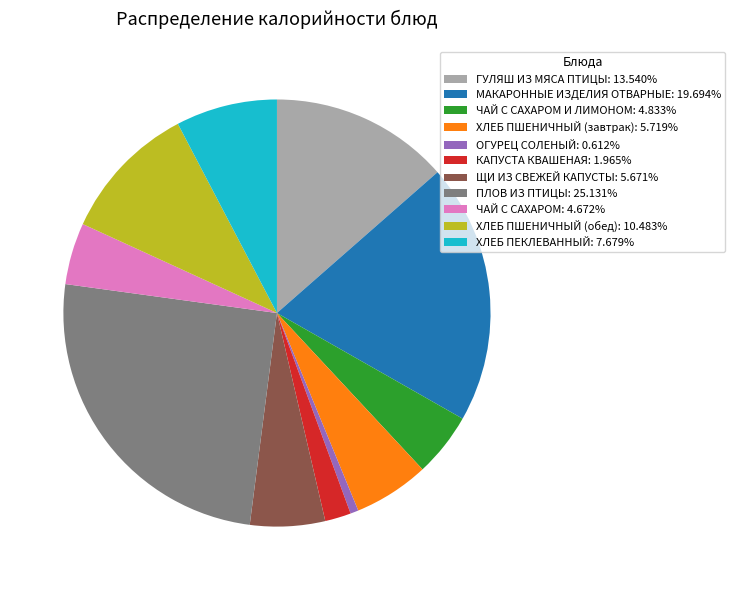

What is the ratio of the value at МАКАРОННЫЕ ИЗДЕЛИЯ ОТВАРНЫЕ: 19.694% to the value at ХЛЕБ ПШЕНИЧНЫЙ (завтрак): 5.719%?

3.4